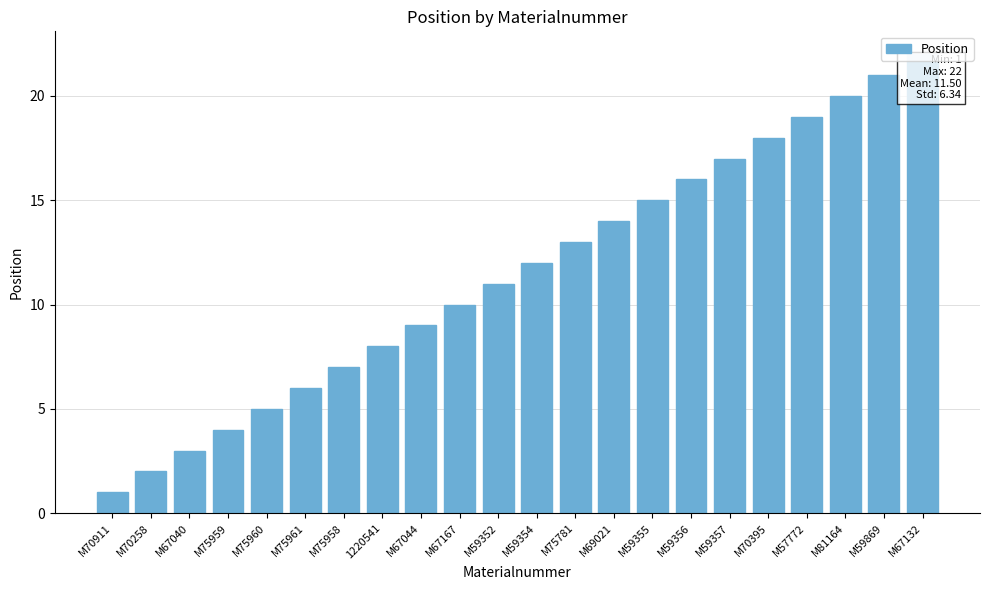

Which label corresponds to the smallest value in the chart?

M70911